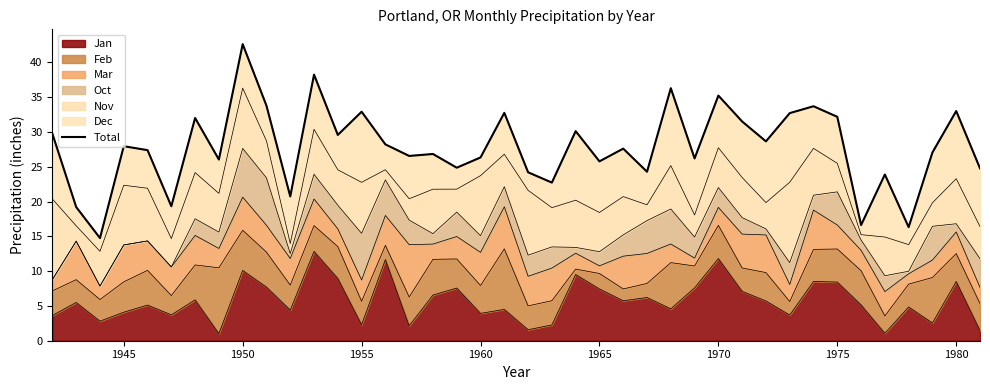

Is it true that Jan equals 1.6 at 1965?

False